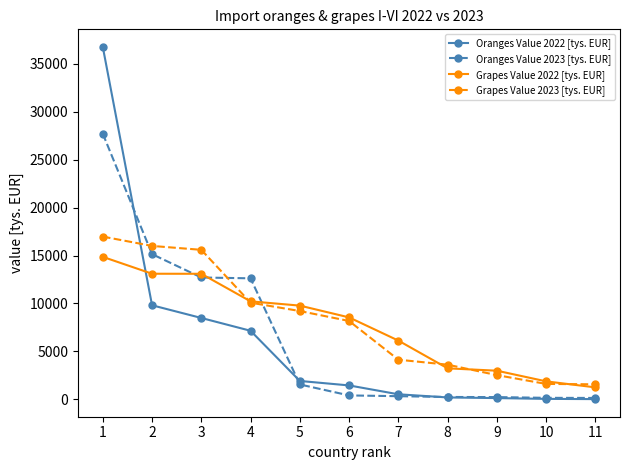

Which series has the widest spread of values?

Oranges Value 2022 [tys. EUR]